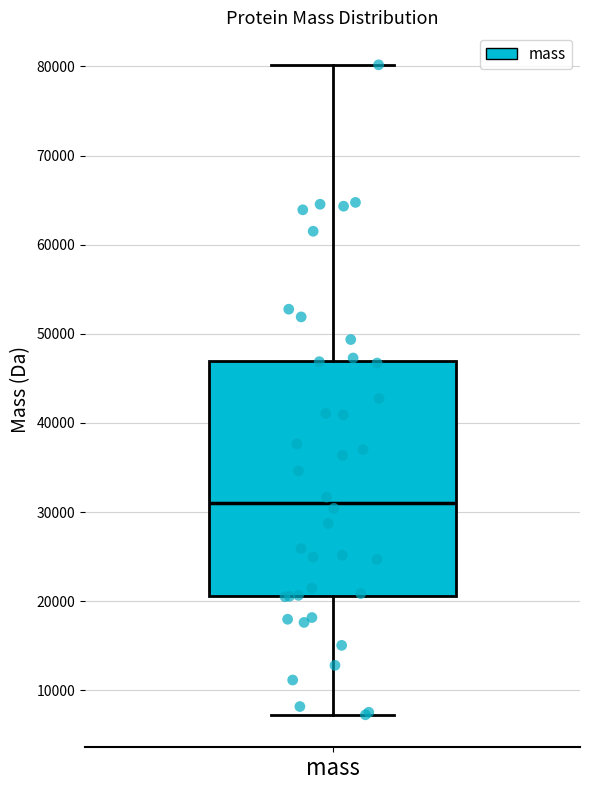

Where does the upper whisker of the box for mass end on the y-axis? The values are not printed on the chart, so give them approximately, as read against the axis.

80000